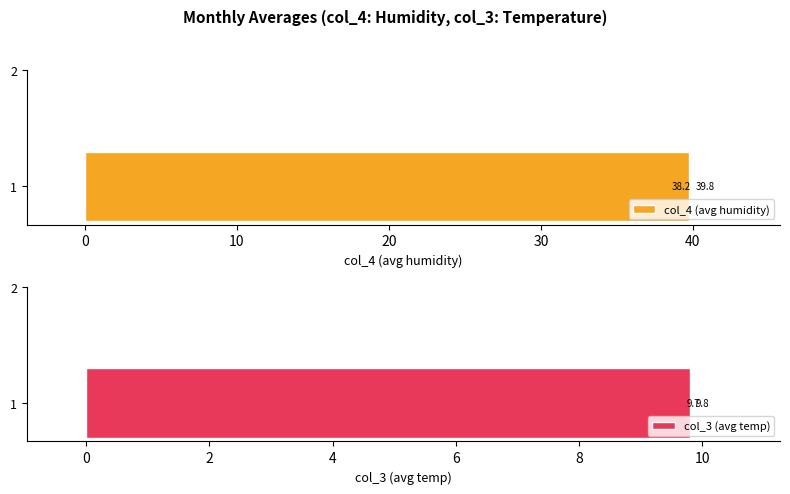

Rank the series by their maximum value, from highest to lowest.

col_4 (avg humidity), col_3 (avg temp)